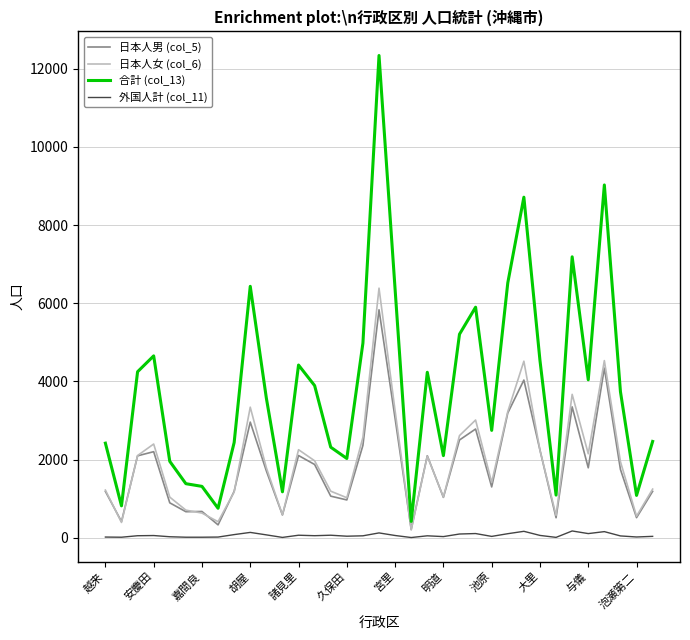

Which series has the widest spread of values?

合計 (col_13)